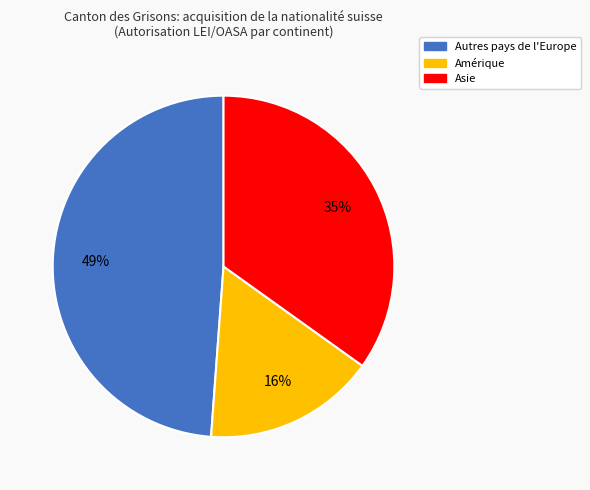

To the nearest percent, what is the difference between the largest and smallest slice percentages?

33%